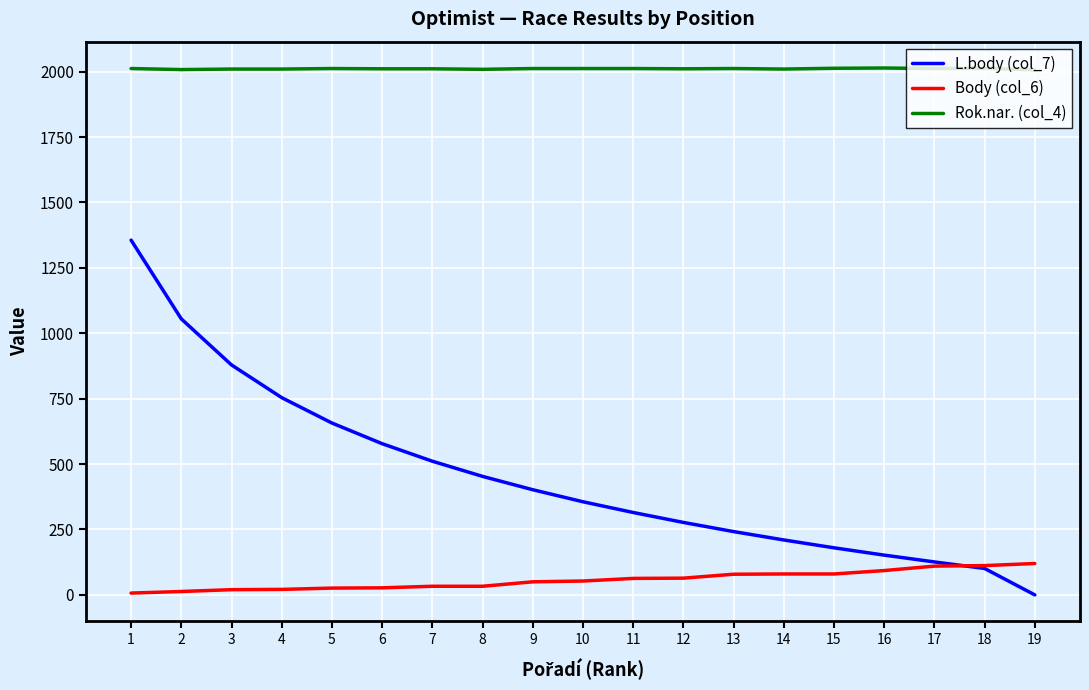

What is the difference between the maximum and minimum values in the Body (col_6) series?

113